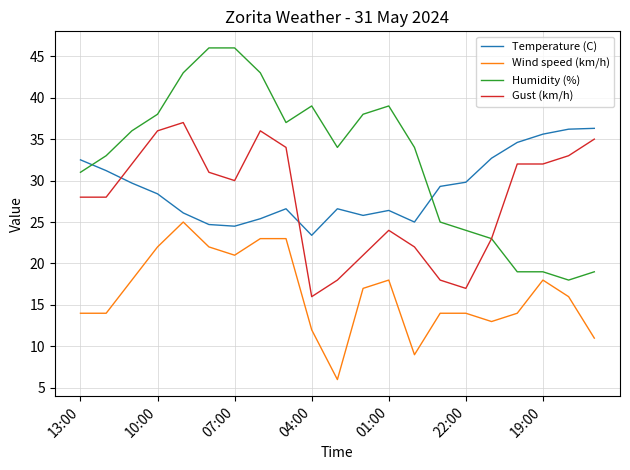

Which series has the largest range (max minus min)?

Humidity (%)